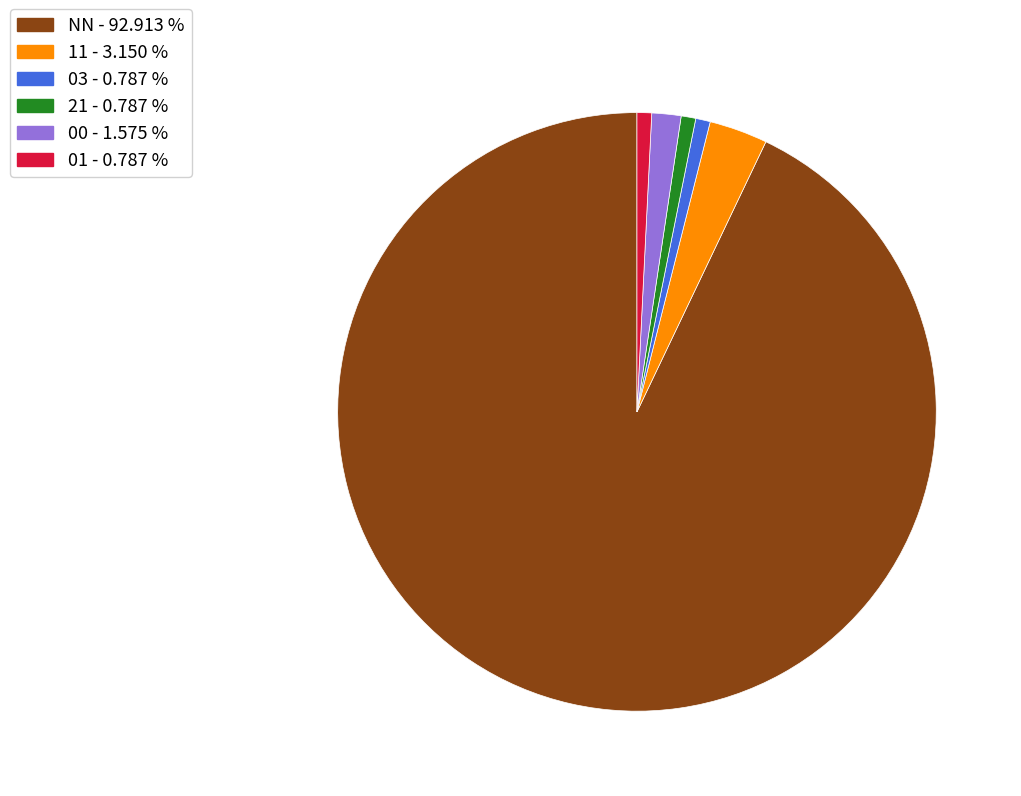

What is the largest slice in the pie chart?

NN